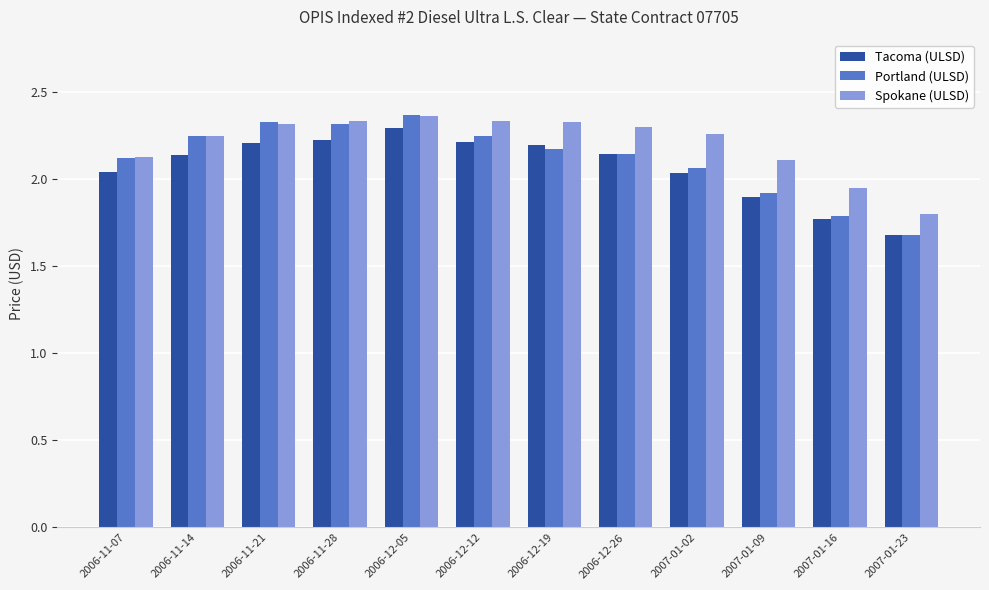

At which category does the chart reach its minimum across all series?

2007-01-23